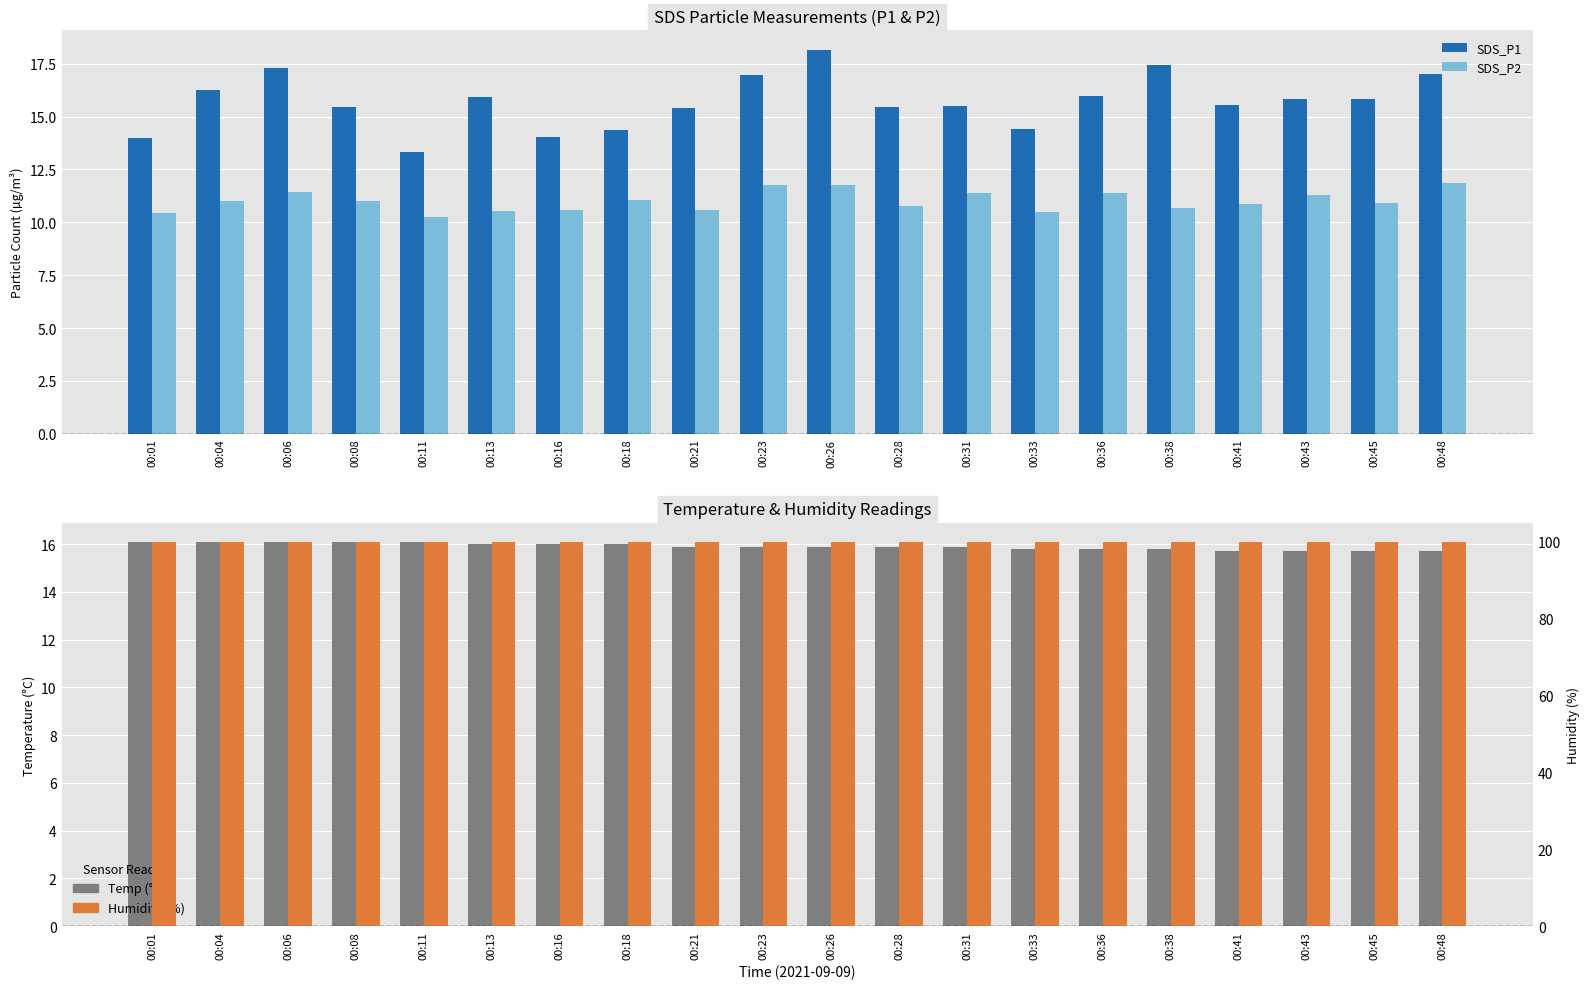

What is the sum of the Temp (°C) values at 00:01 and 00:21?

32.0